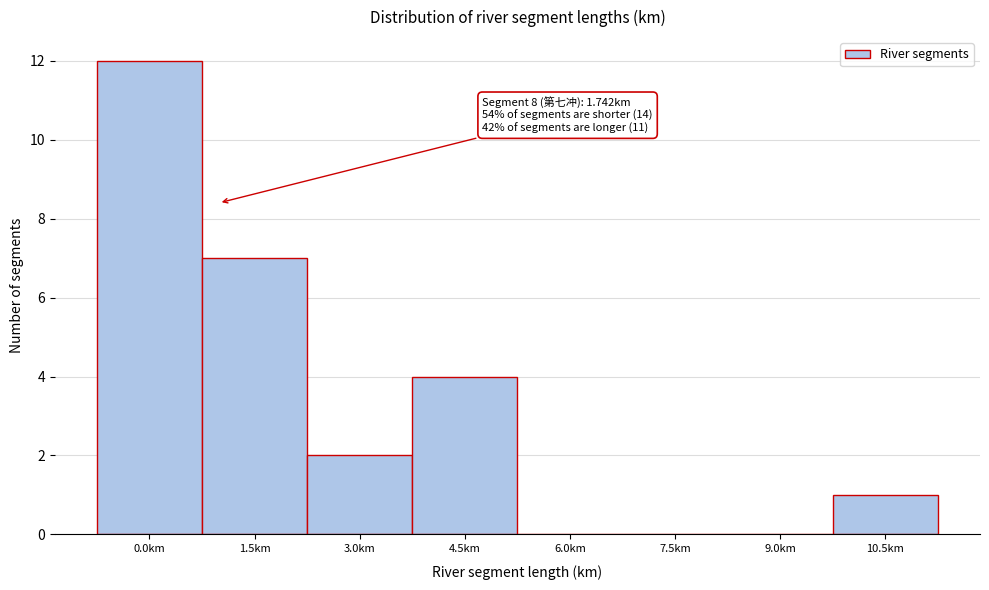

Reading left to right, list all the values displayed in this chart.

0.0km=12	1.5km=7	3.0km=2	4.5km=4	6.0km=0	7.5km=0	9.0km=0	10.5km=1